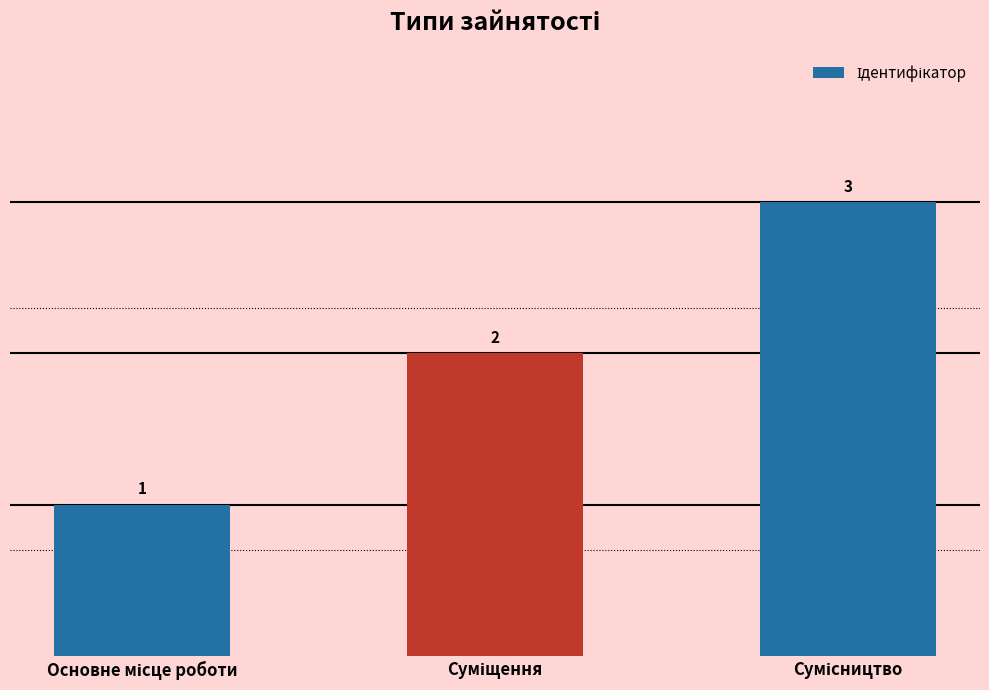

What is the value of the 1st bar from the left?

1